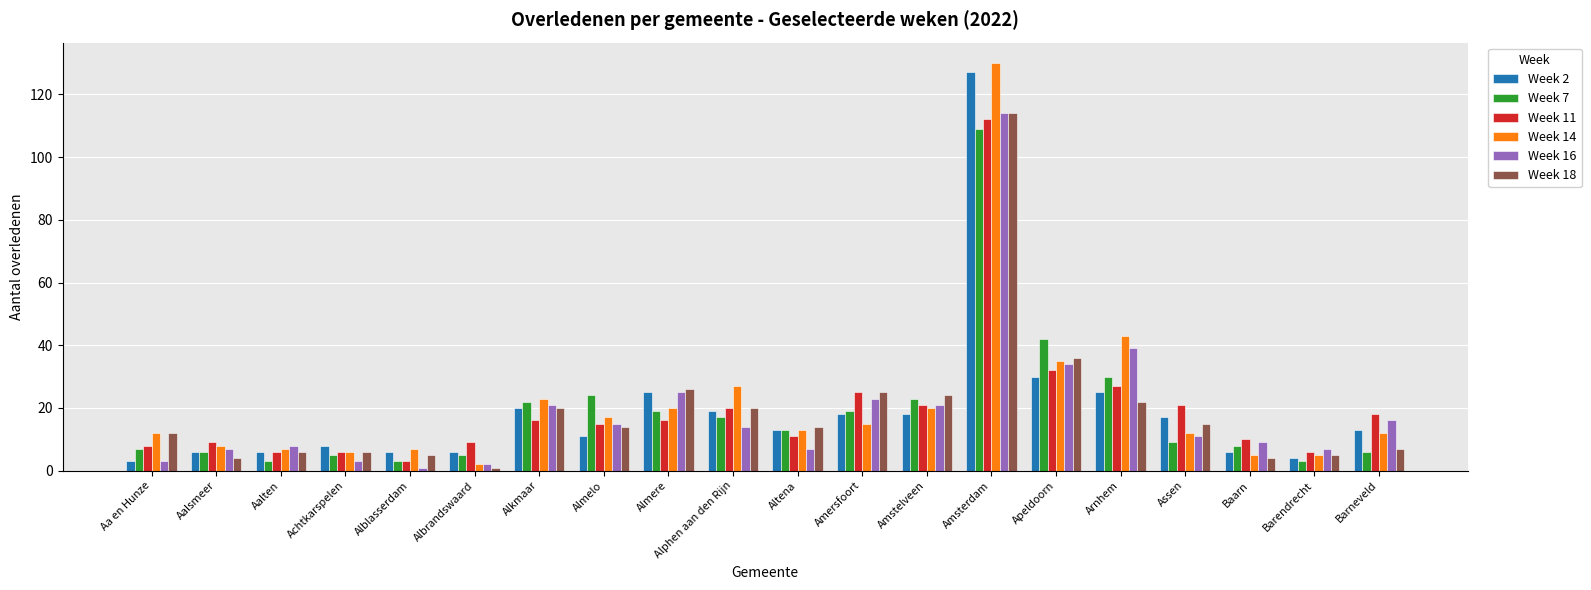

What is the maximum value shown in the chart?

130